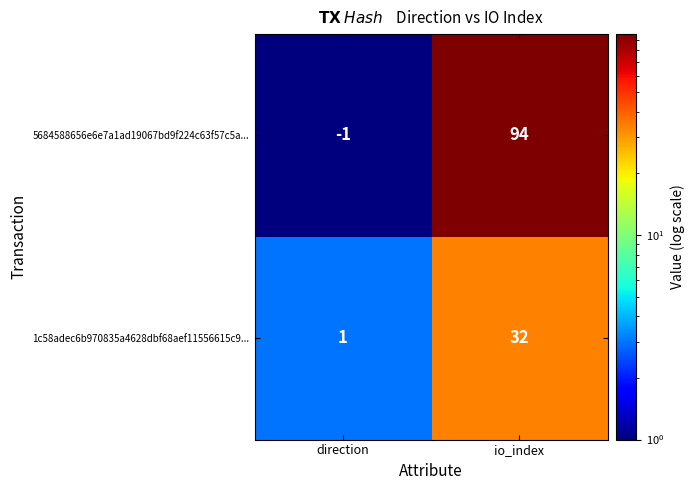

Rank the series by their average value, from highest to lowest.

5684588656e6e7a1ad19067bd9f224c63f57c5a..., 1c58adec6b970835a4628dbf68aef11556615c9...